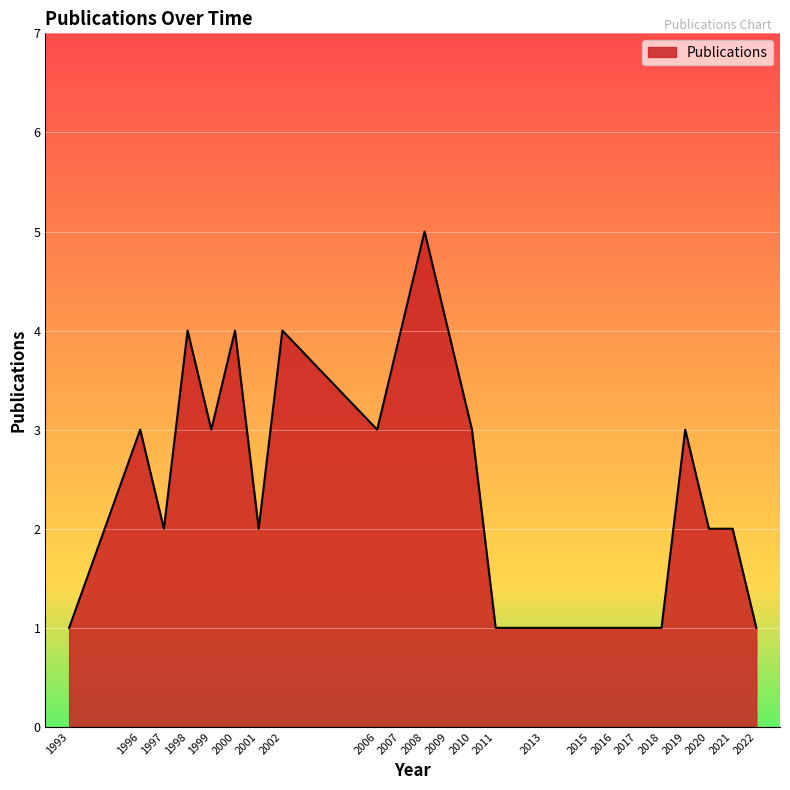

Where is the first local maximum?

1996